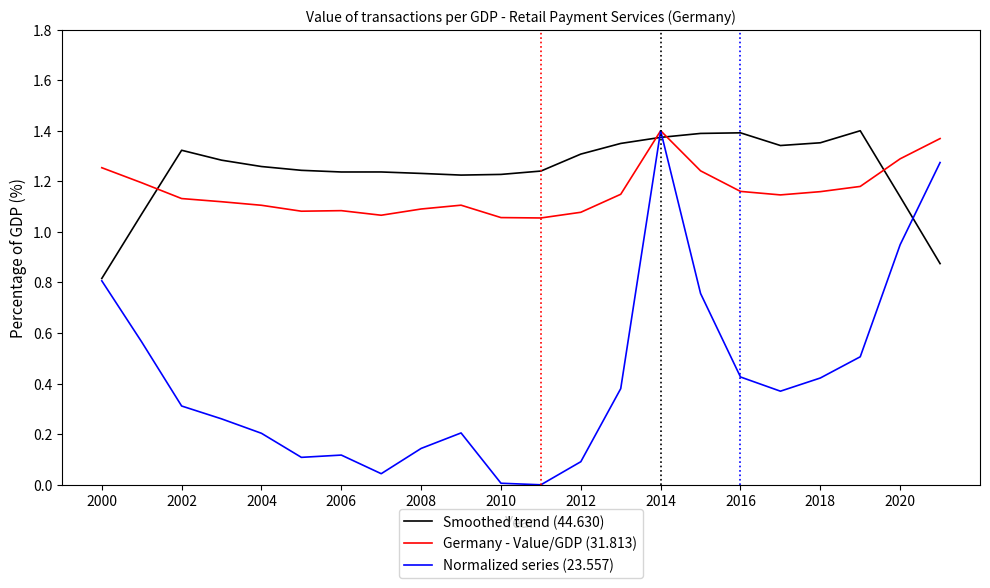

Which series has the largest total across all categories?

Smoothed trend (44.630)